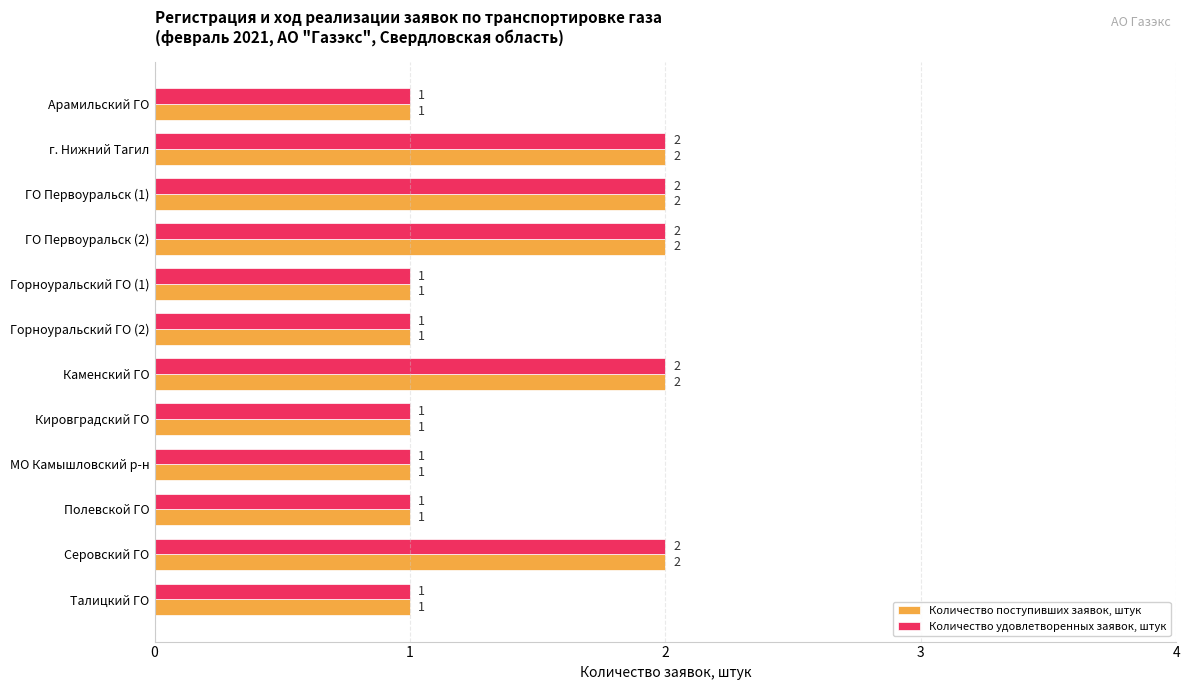

How many Количество поступивших заявок, штук values are between 1 and 2?

12